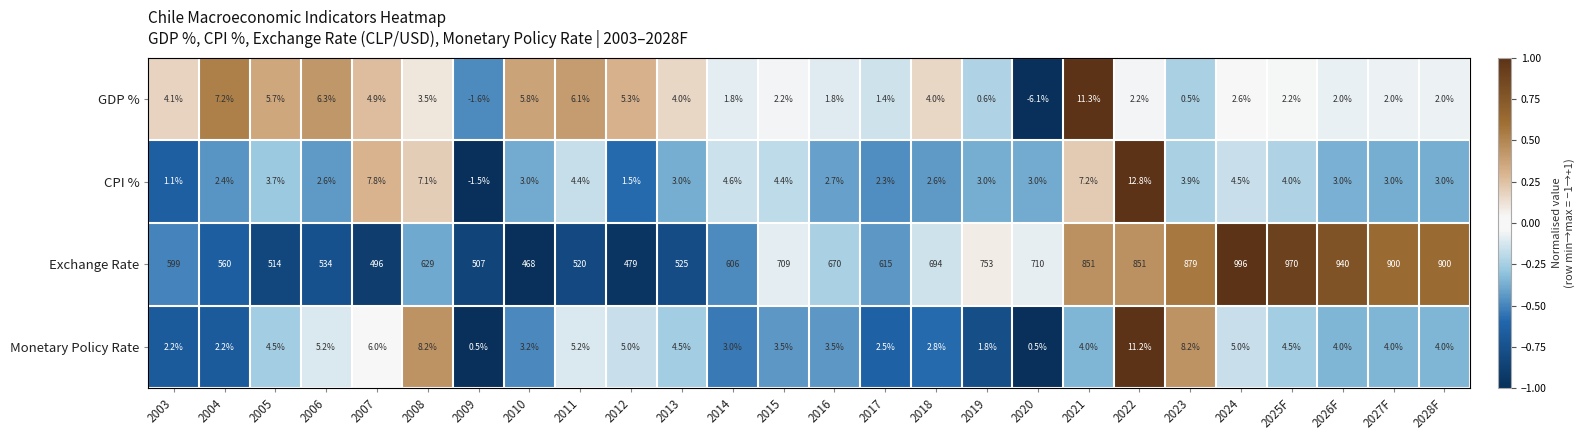

What is the sum of all GDP % values?

81.8